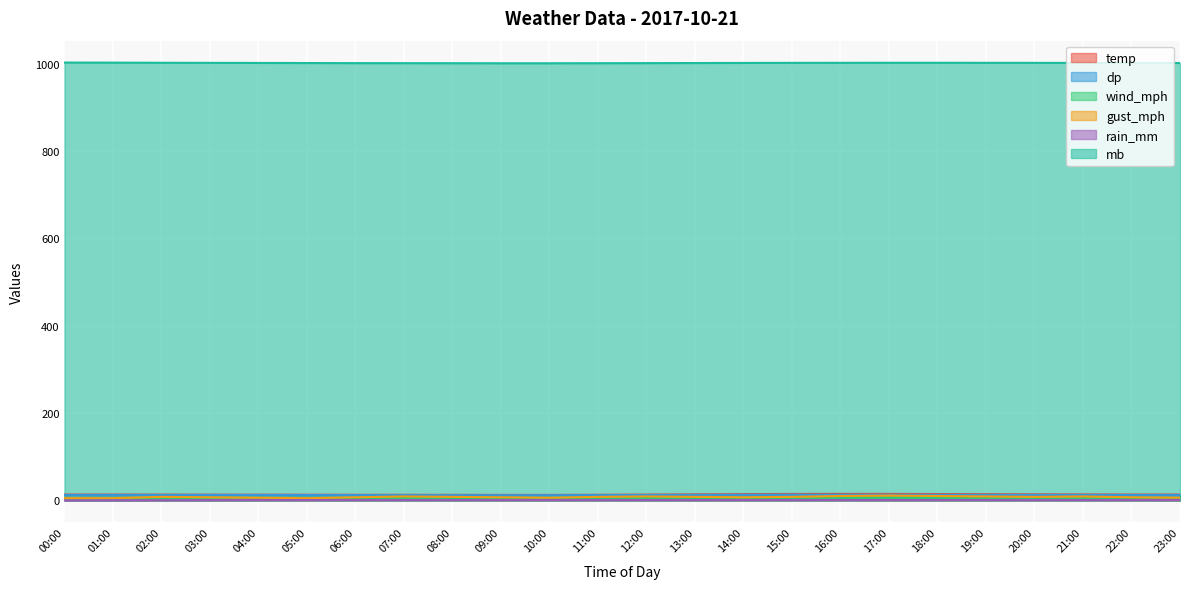

Which category has the lowest value in the mb series?

09:00